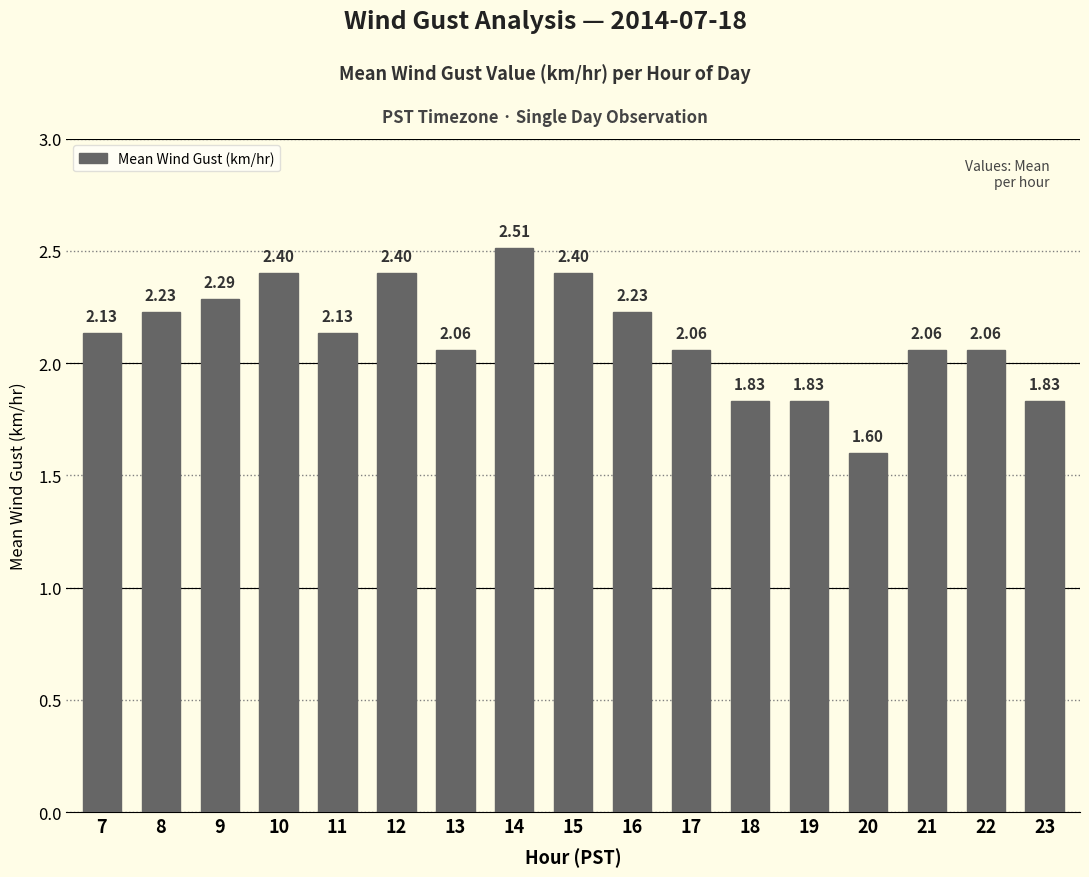

What is the sum of the values at 8 and 10?

4.6